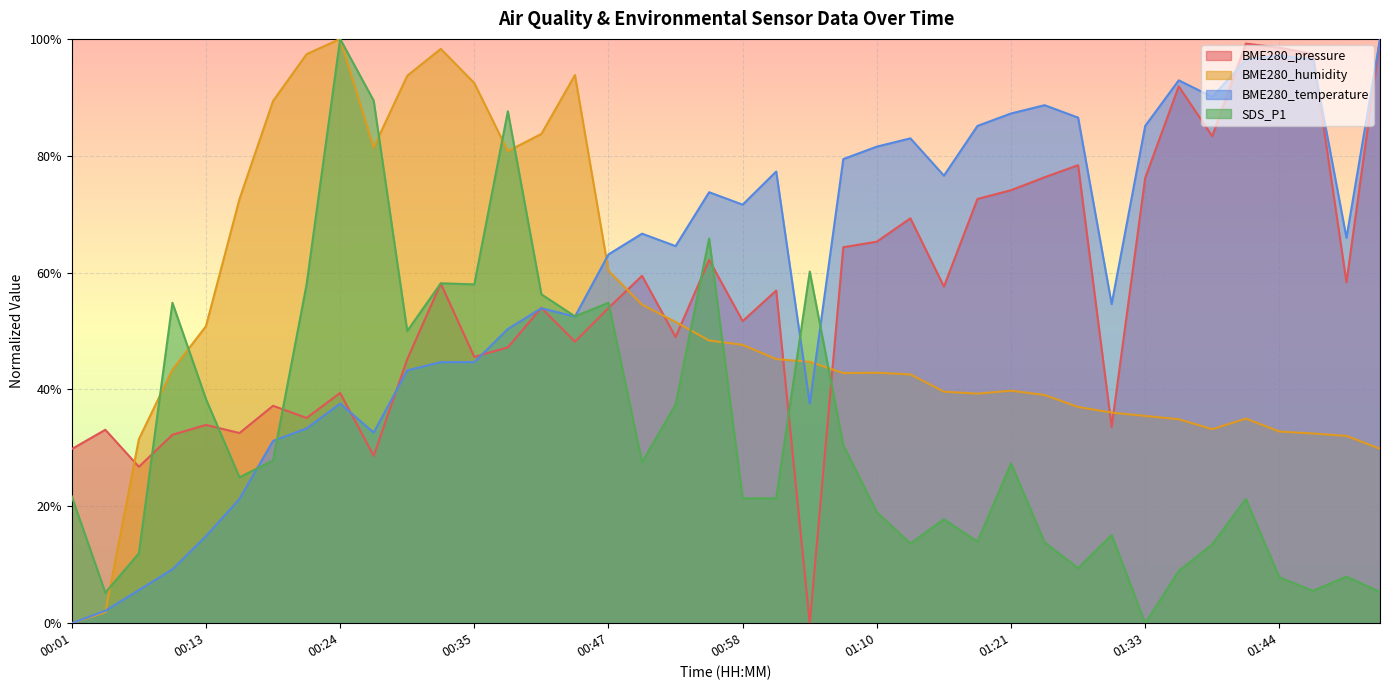

Is it true that BME280_temperature equals 0.5 at 01:10?

False